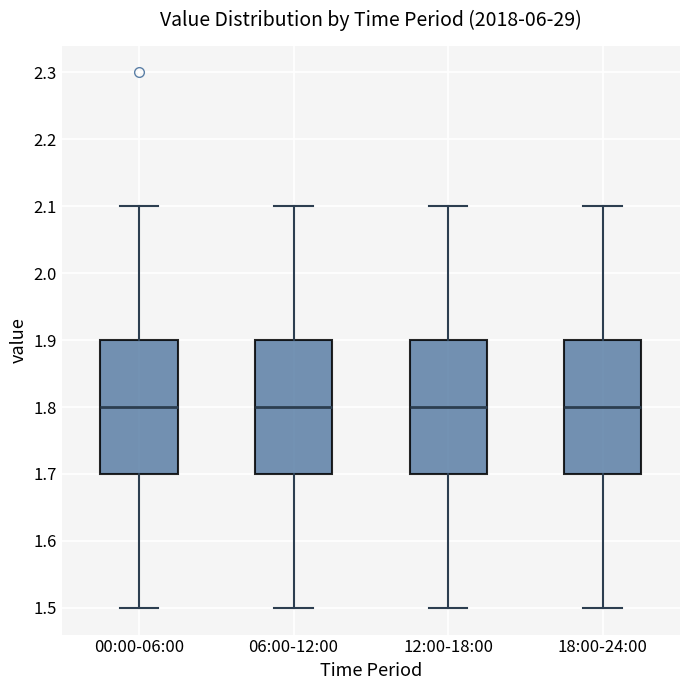

Reading left to right, read every box against the y-axis: the position of its median line, the range the box covers, and the ends of its whiskers. The values are not printed on the chart, so give them approximately, as read against the axis.

00:00-06:00: median 1.8, box 1.7 to 1.9, whiskers 1.5 to 2.1
06:00-12:00: median 1.8, box 1.7 to 1.9, whiskers 1.5 to 2.1
12:00-18:00: median 1.8, box 1.7 to 1.9, whiskers 1.5 to 2.1
18:00-24:00: median 1.8, box 1.7 to 1.9, whiskers 1.5 to 2.1